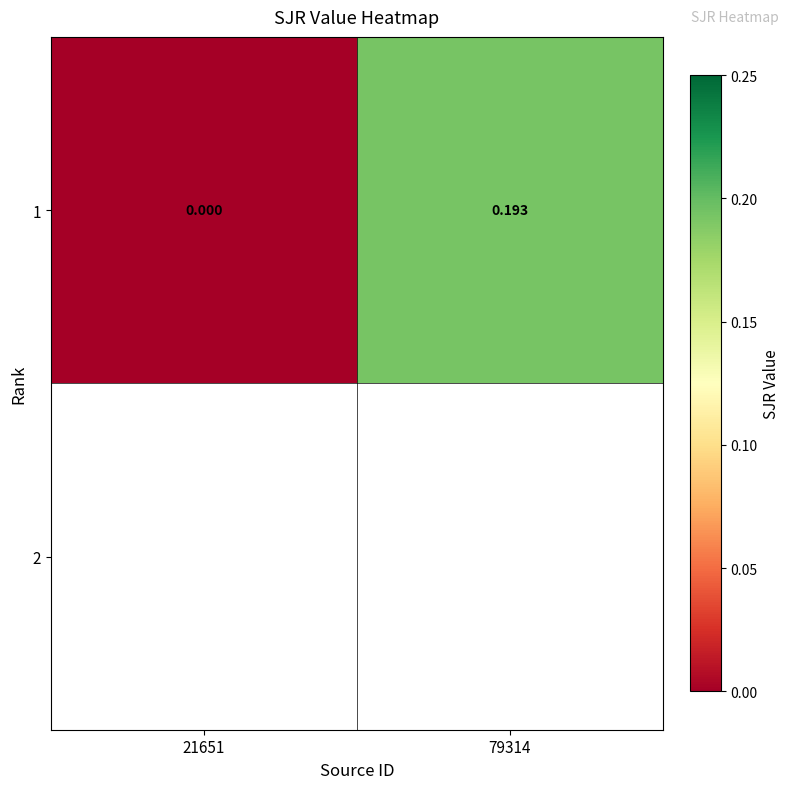

Reading left to right, transcribe all the data shown in this chart.

21651=0.0	79314=0.2